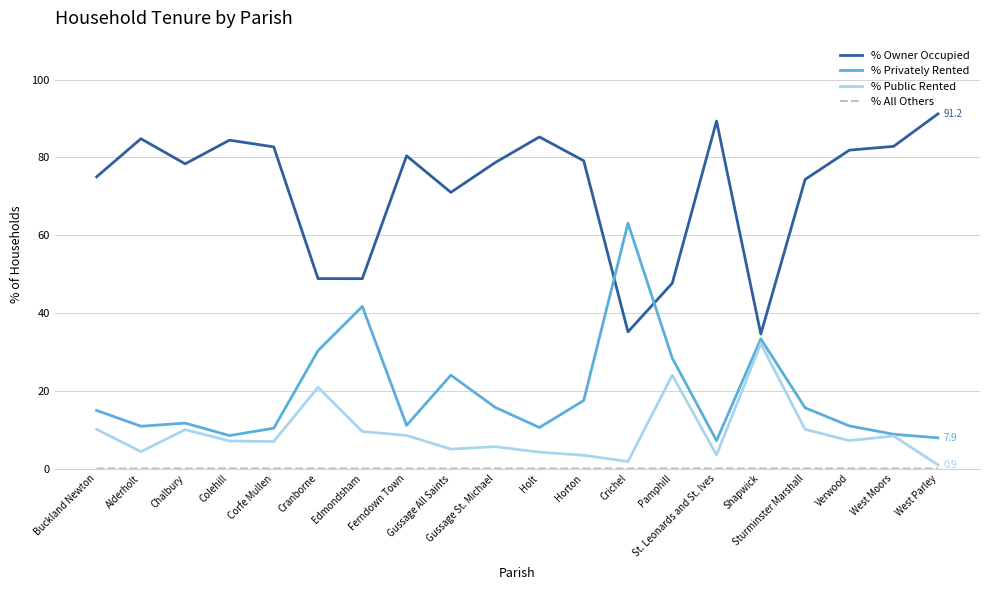

Does the chart display data point markers on the line(s)?

No